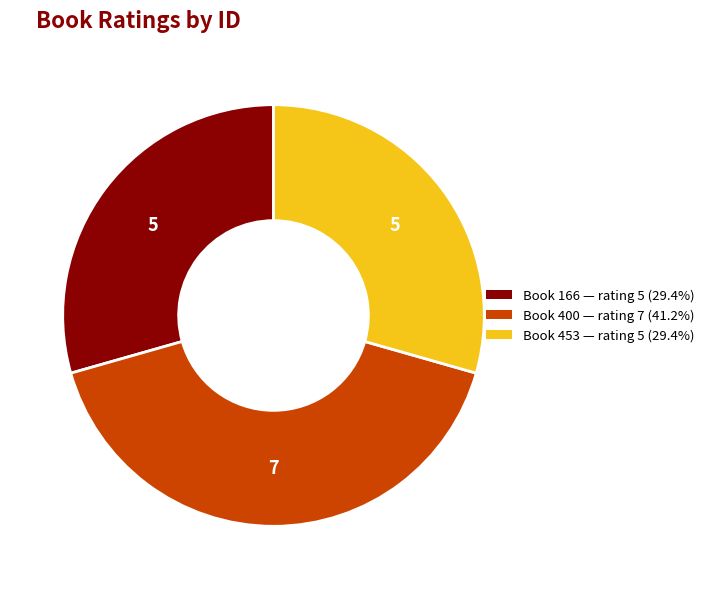

Is there any slice that represents more than half of the pie?

No